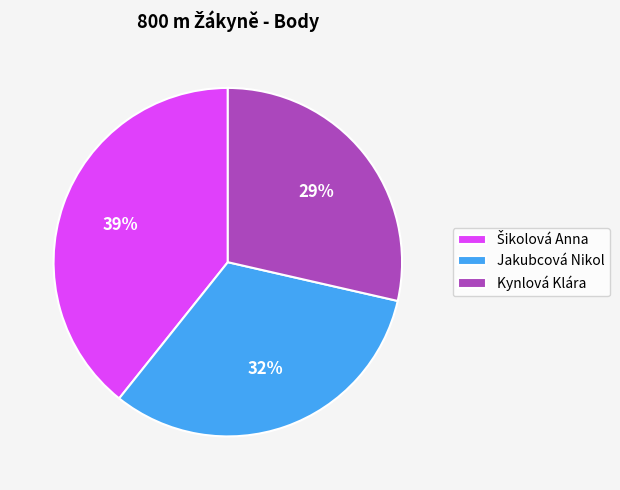

Is the sum of Kynlová Klára and Jakubcová Nikol greater than half?

Yes